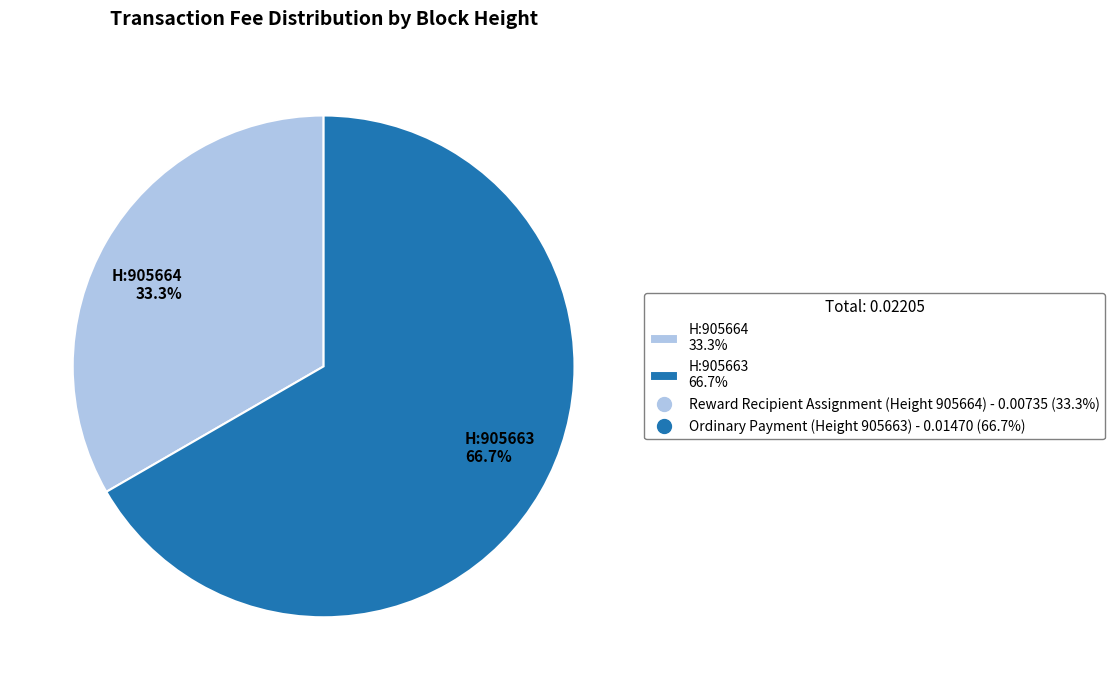

What is the largest slice in the pie chart?

H:905663 66.7%